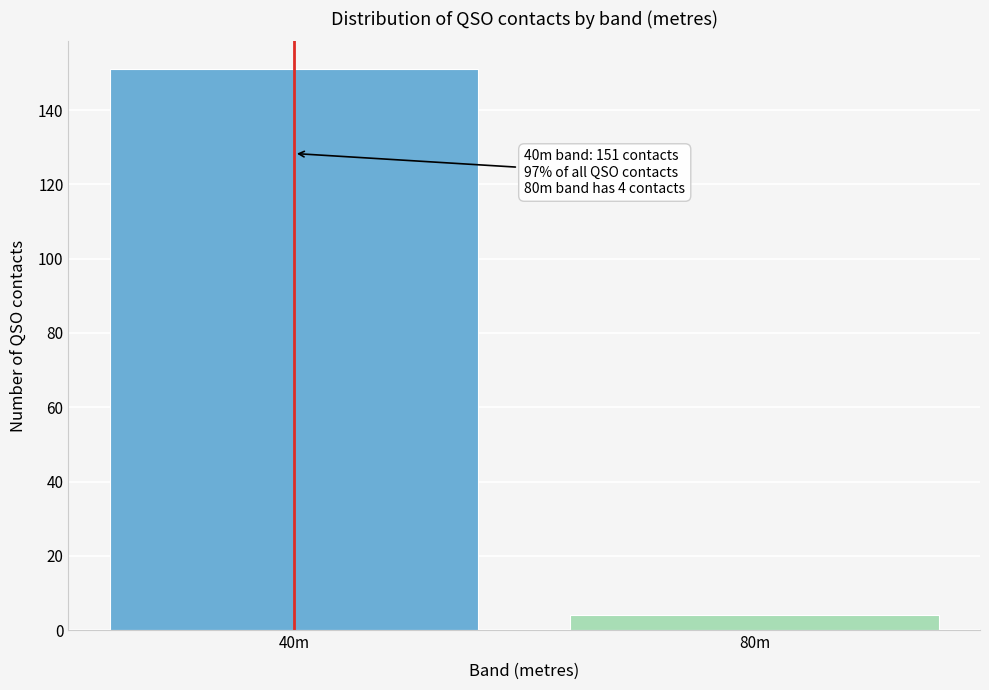

Reading left to right, list all the values displayed in this chart.

40m=151	80m=4